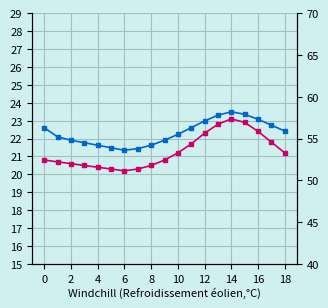

What is the minimum value shown in the chart?

20.2